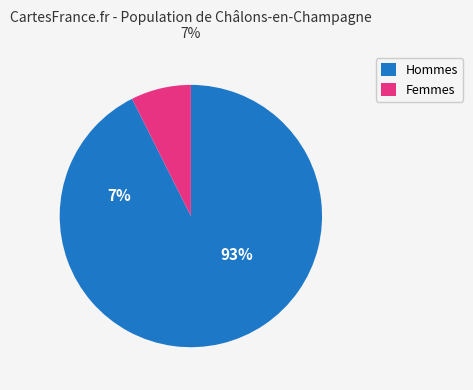

Does 30 represent more than half of the total?

No